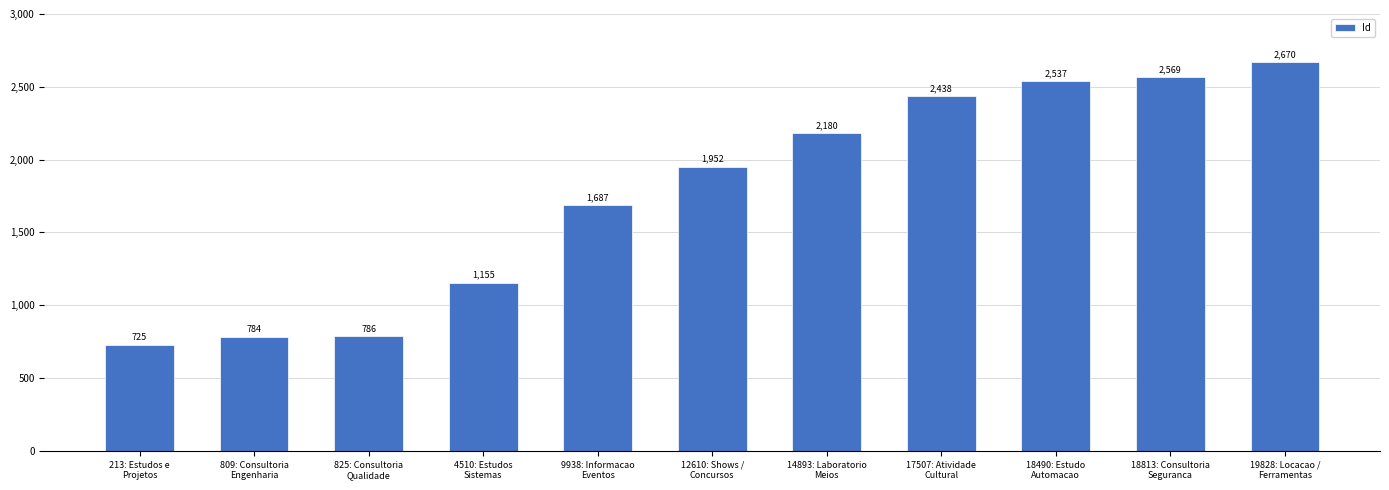

What is the sum of the values at 14893: Laboratorio
Meios and 4510: Estudos
Sistemas?

3335